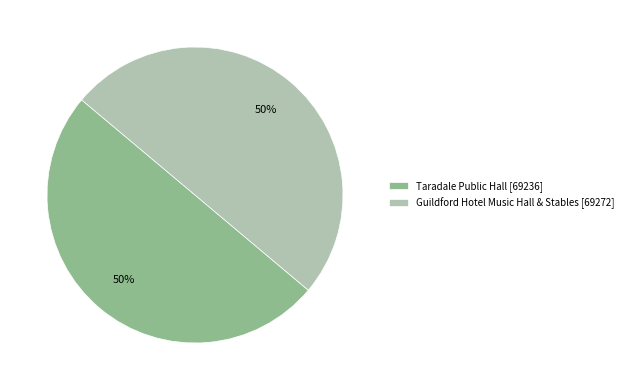

The Taradale Public Hall slice represents 61% of the pie. True or false?

False